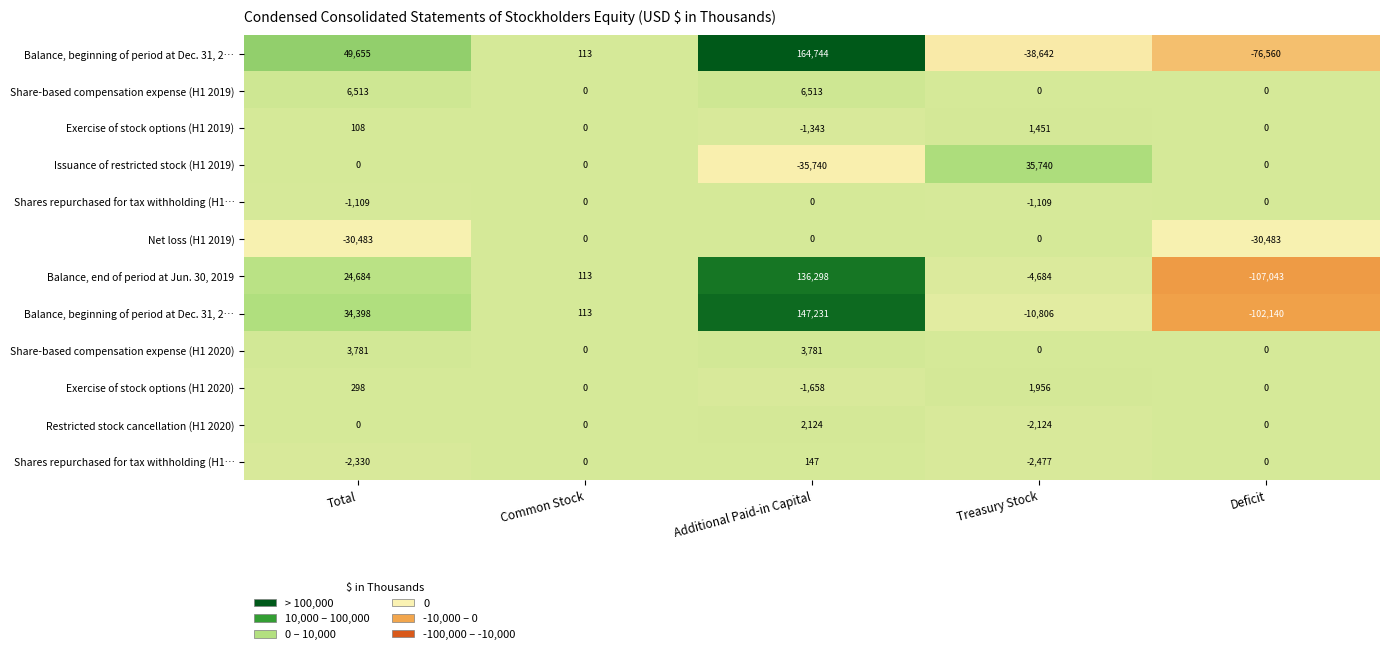

What is the total value across all series at Treasury Stock?

-20695